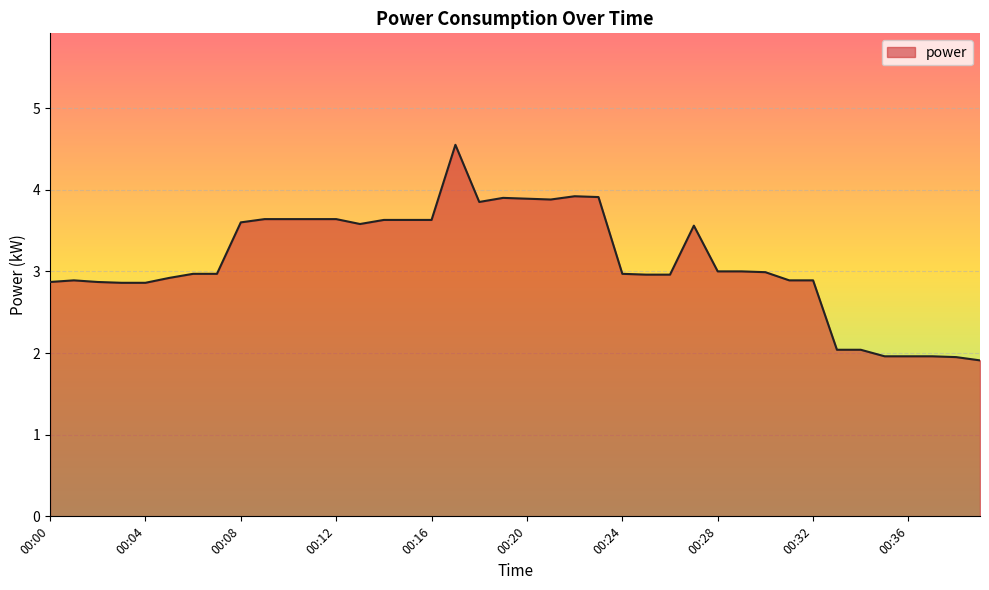

What is the minimum value shown in the chart?

1.9